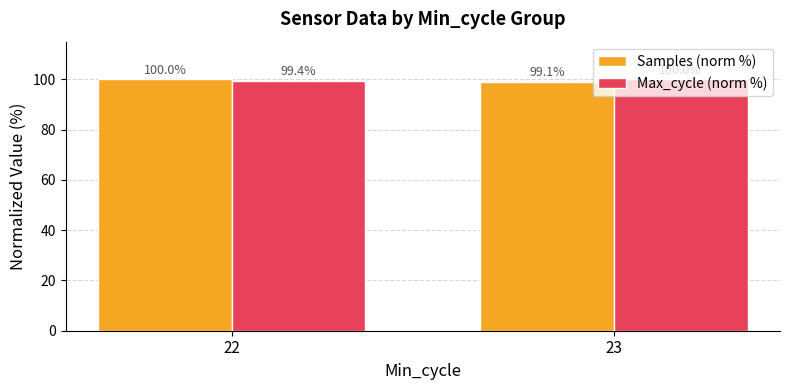

True or false: Samples (norm %) has a value of 99.1 at 23.

True